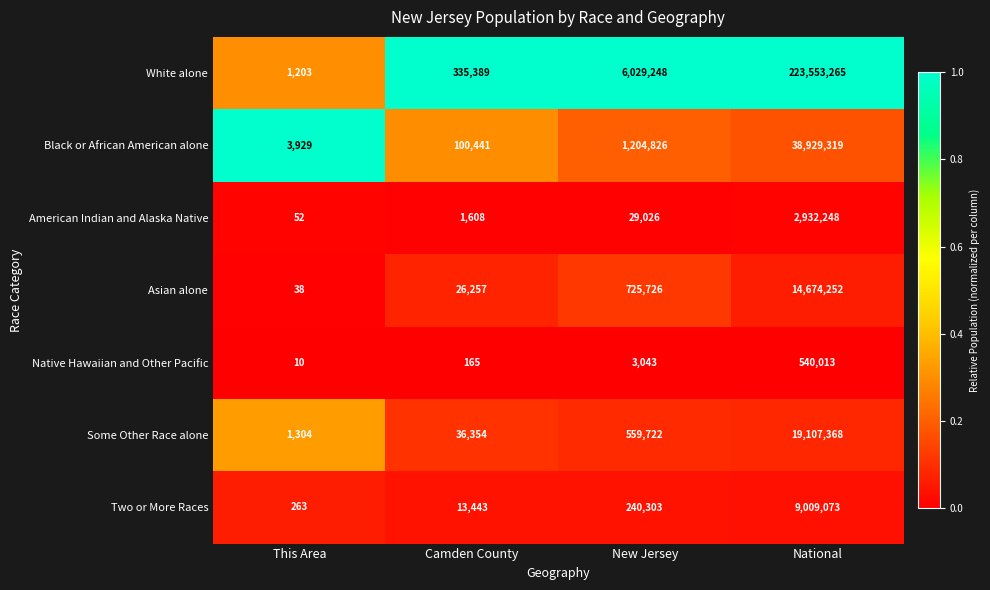

Reading left to right, what are all the values shown in this chart?

White alone: 1203	335389	6029248	223553265
Black or African American alone: 3929	100441	1204826	38929319
American Indian and Alaska Native: 52	1608	29026	2932248
Asian alone: 38	26257	725726	14674252
Native Hawaiian and Other Pacific: 10	165	3043	540013
Some Other Race alone: 1304	36354	559722	19107368
Two or More Races: 263	13443	240303	9009073